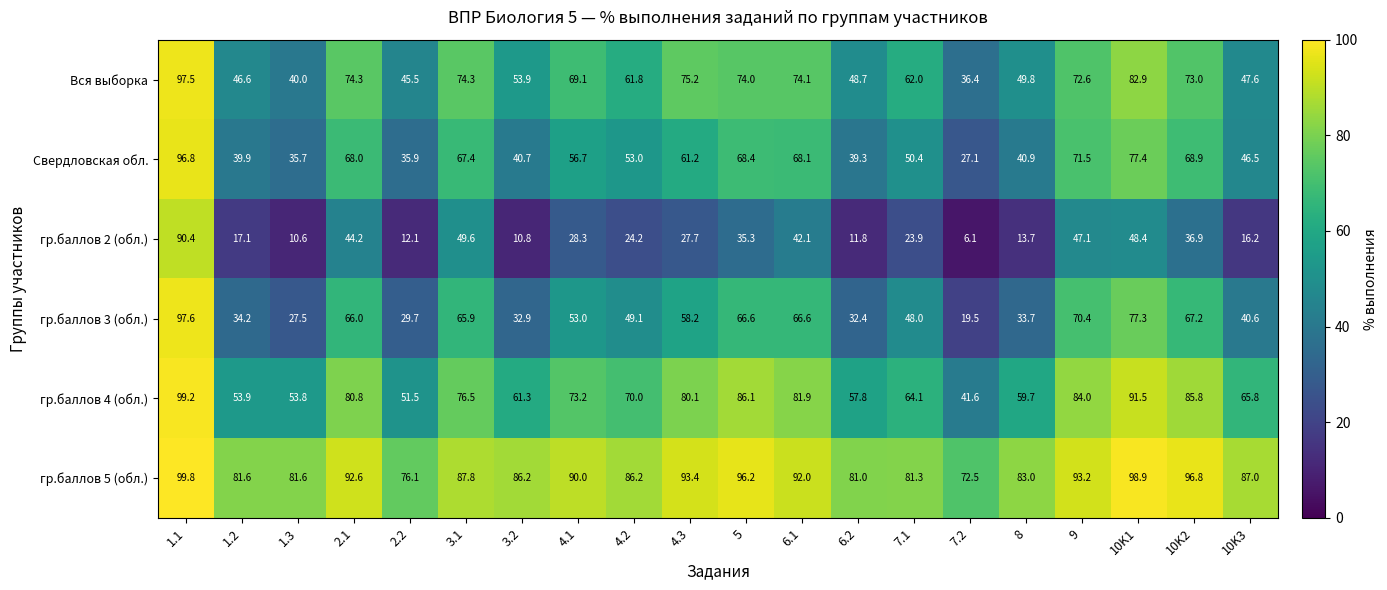

Rank the series by their maximum value, from lowest to highest.

гр.баллов 2 (обл.), Свердловская обл., Вся выборка, гр.баллов 3 (обл.), гр.баллов 4 (обл.), гр.баллов 5 (обл.)